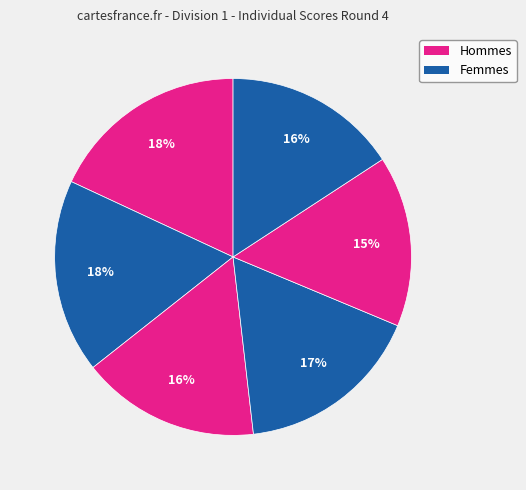

To the nearest percent, what is the difference between the largest and smallest slice percentages?

3%